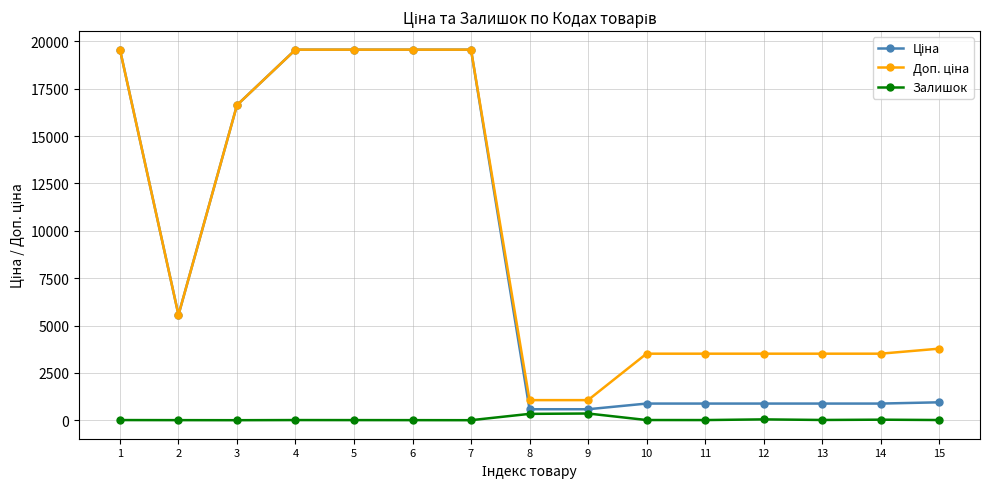

What is the difference between the highest and lowest values at 3?

16636.8